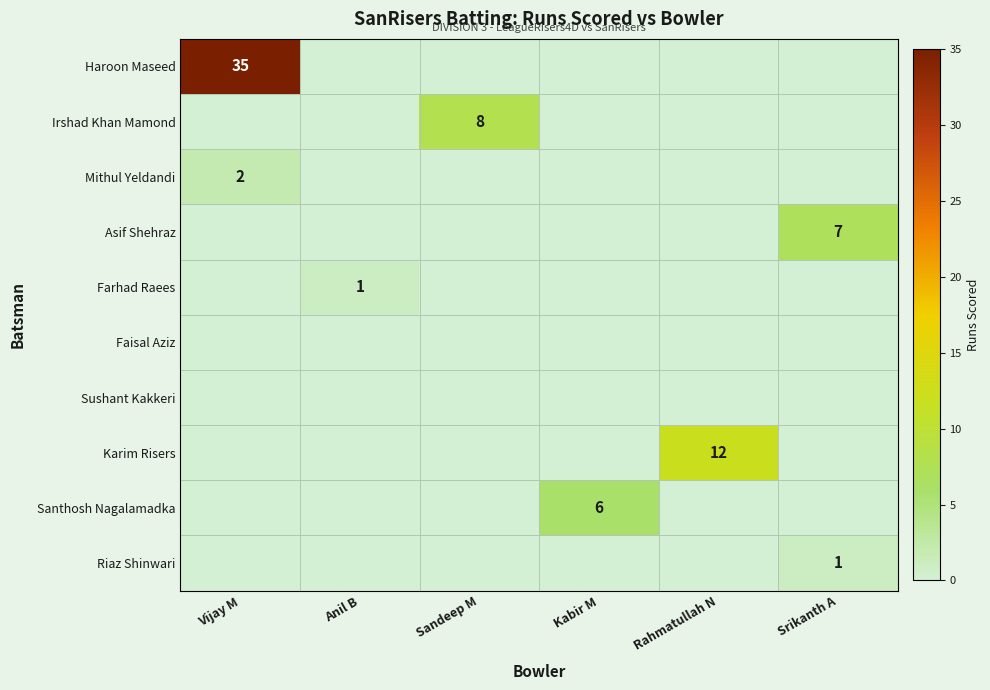

How many categories are shown in the chart?

6